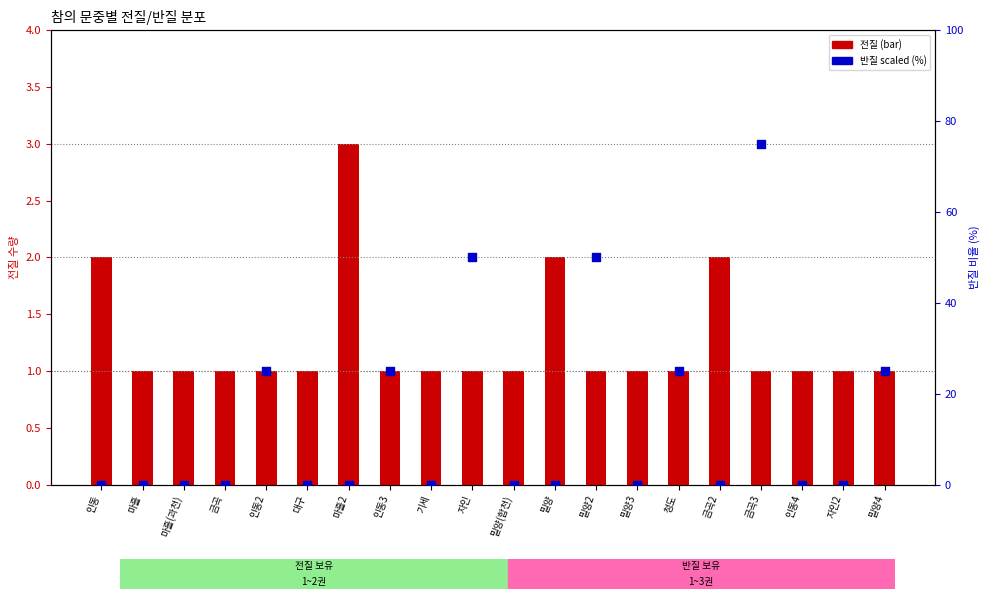

What is the total value across all series at 청도?

26